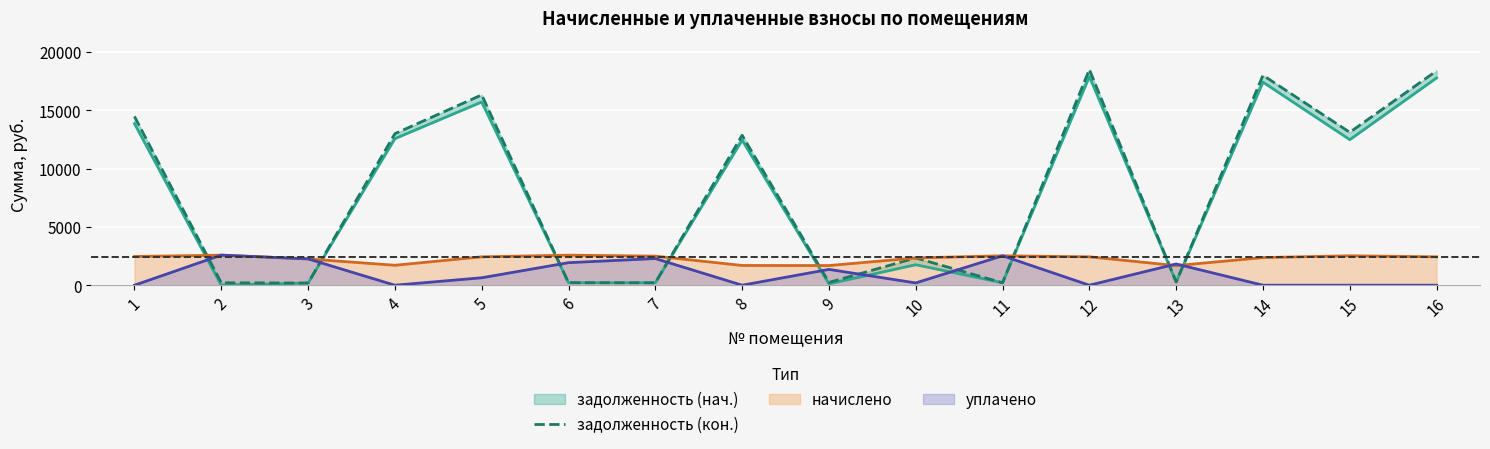

What is the highest value of the начислено series?

2578.0